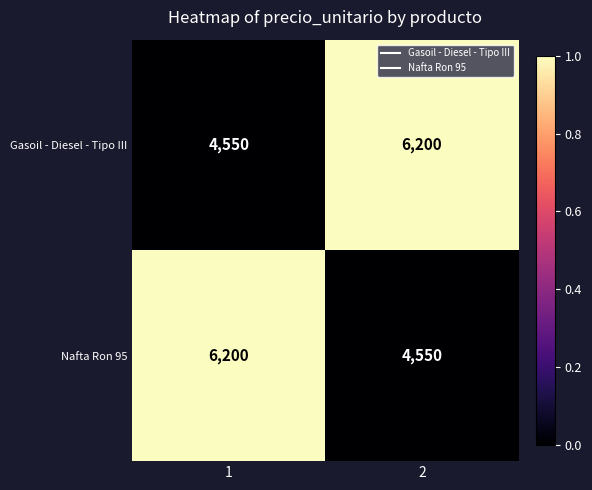

What is the lowest value of the Gasoil - Diesel - Tipo III series?

4550